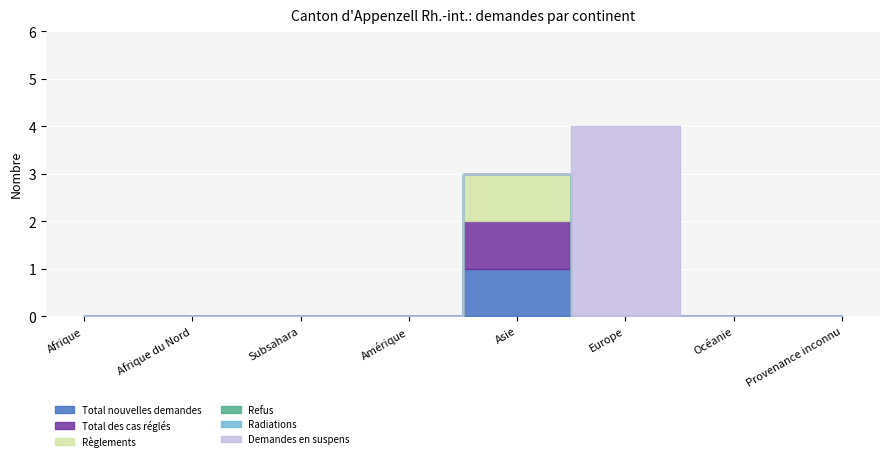

Reading left to right, extract all data points from this chart.

Total nouvelles demandes: 0	0	0	0	1	0	0	0
Total des cas réglés: 0	0	0	0	1	0	0	0
Règlements: 0	0	0	0	1	0	0	0
Refus: 0	0	0	0	0	0	0	0
Radiations: 0	0	0	0	0	0	0	0
Demandes en suspens: 0	0	0	0	0	4	0	0